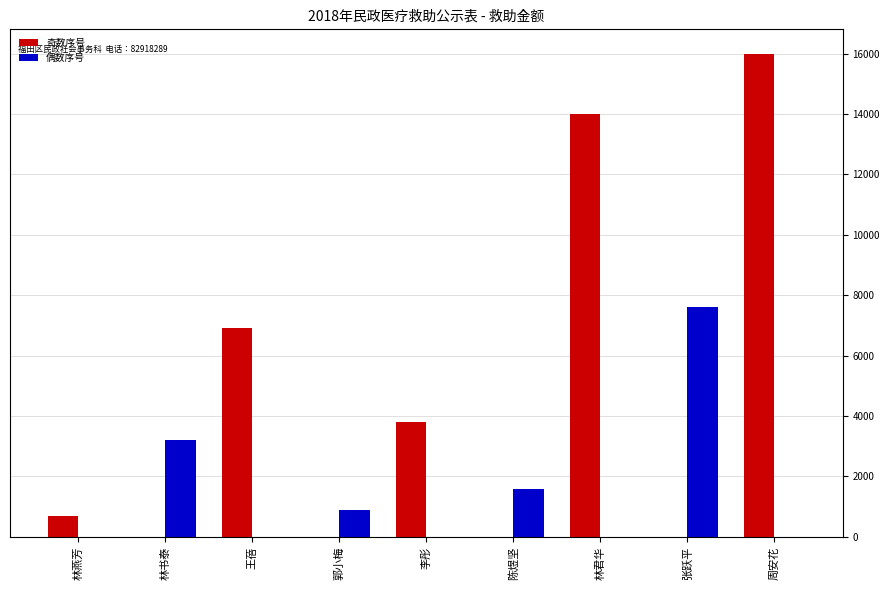

Which series has the largest range (max minus min)?

奇数序号